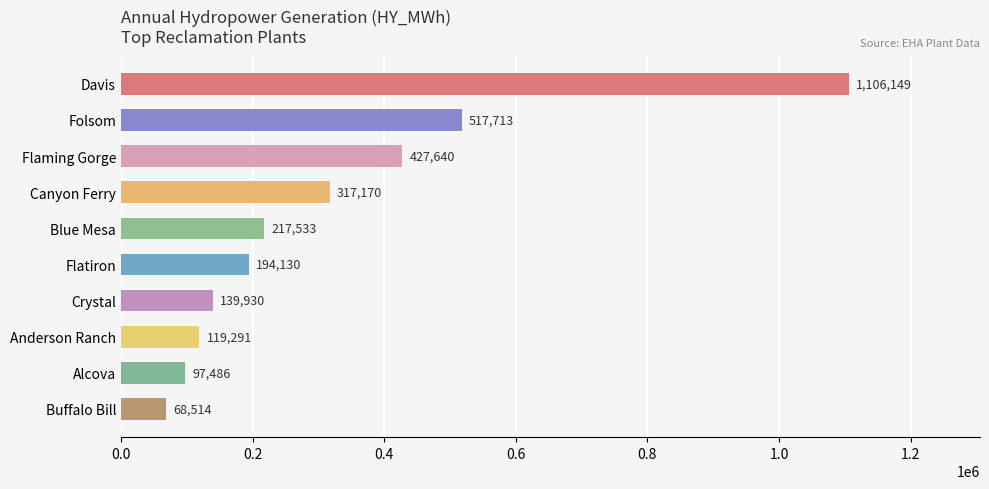

At which category does the chart reach its minimum across all series?

Buffalo Bill